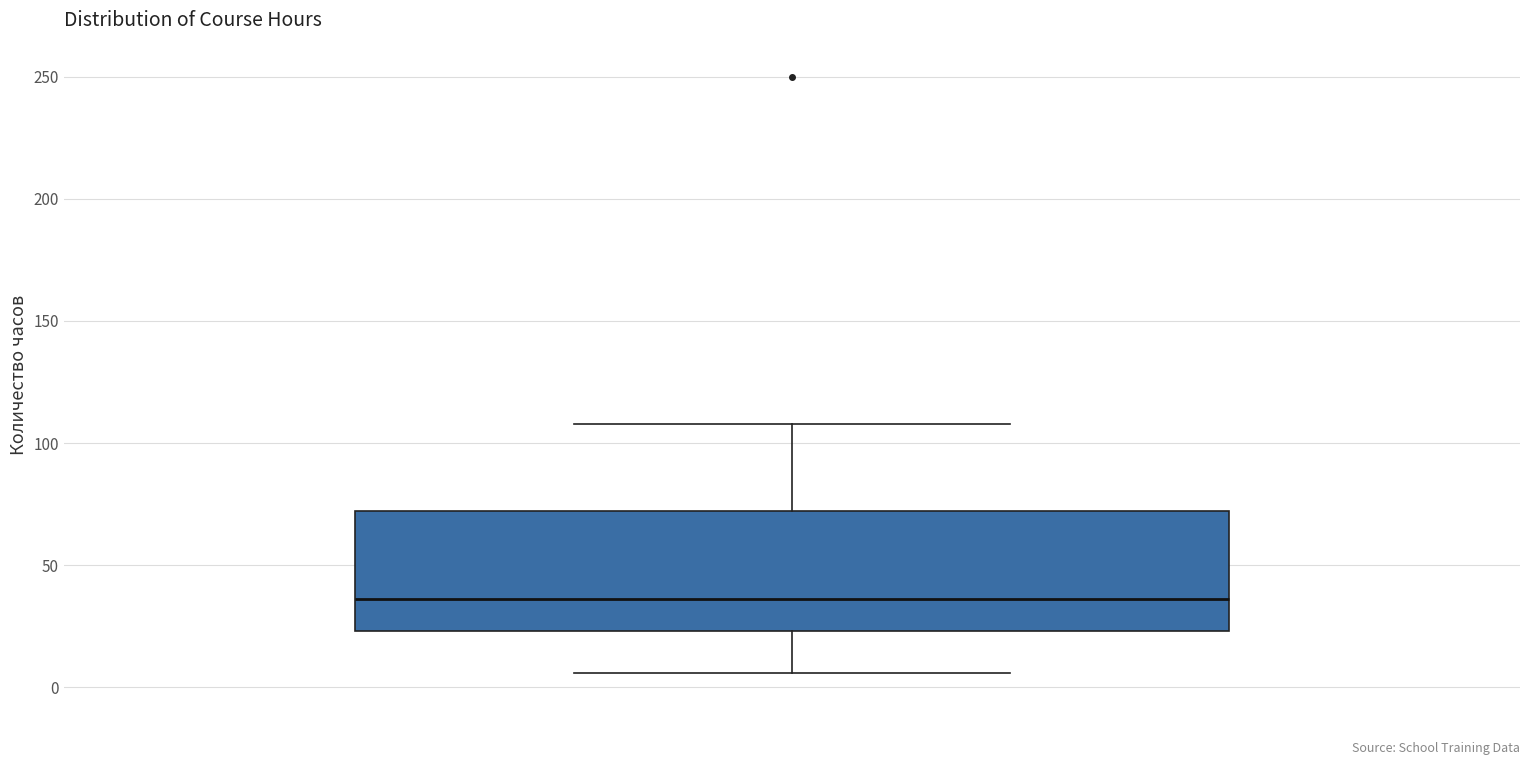

Where is the lower edge of the box on the y-axis? The values are not printed on the chart, so give them approximately, as read against the axis.

25